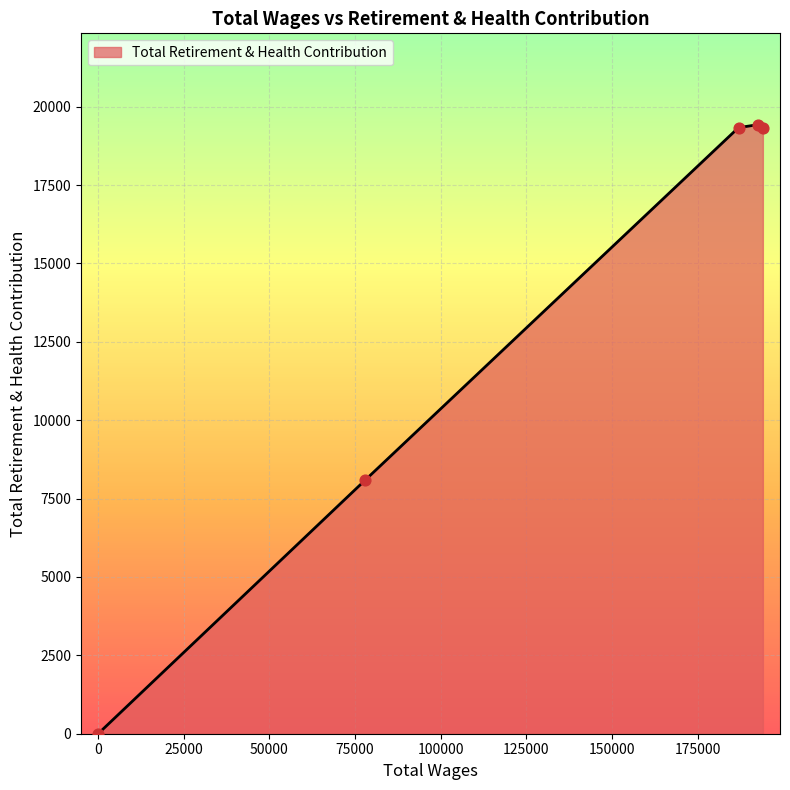

What is the maximum value shown in the chart?

19424